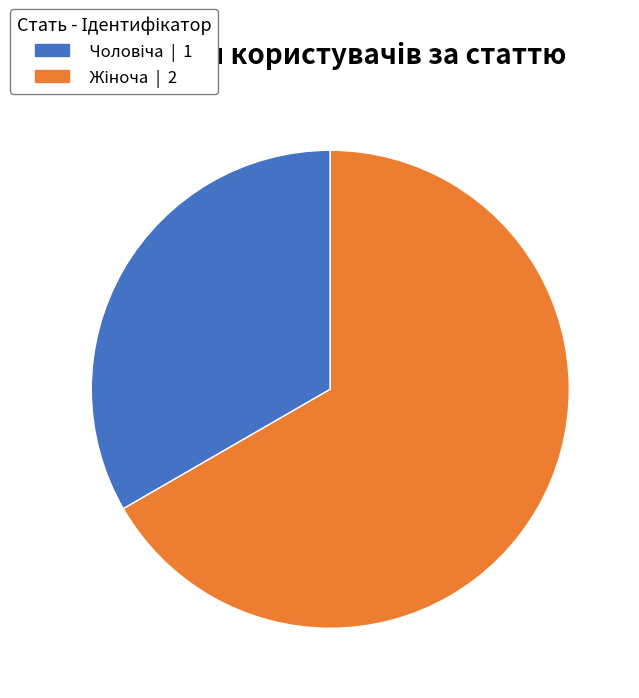

Is there a majority slice in this chart?

Yes